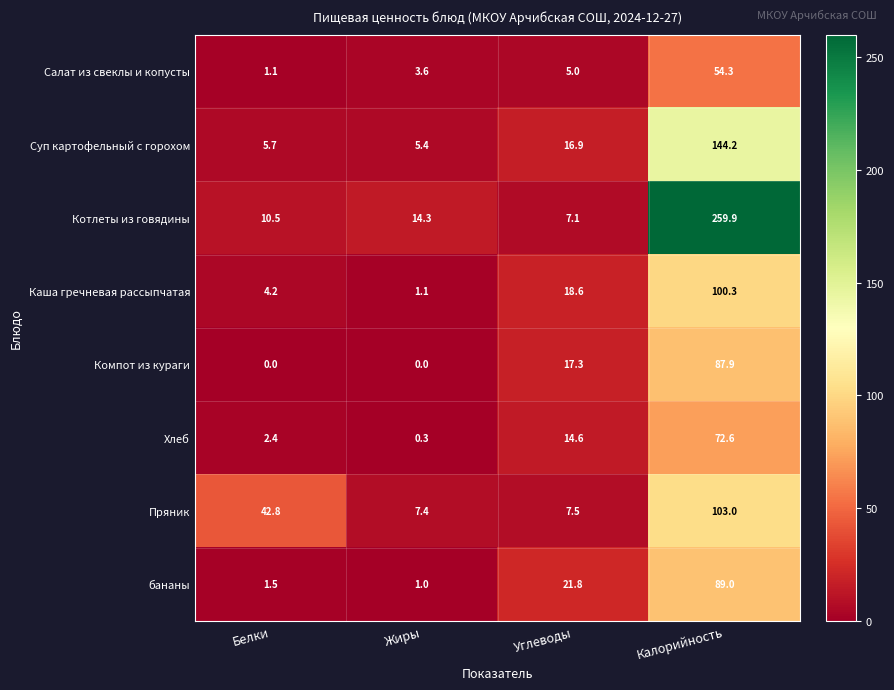

What is the total value across all series at Белки?

68.2